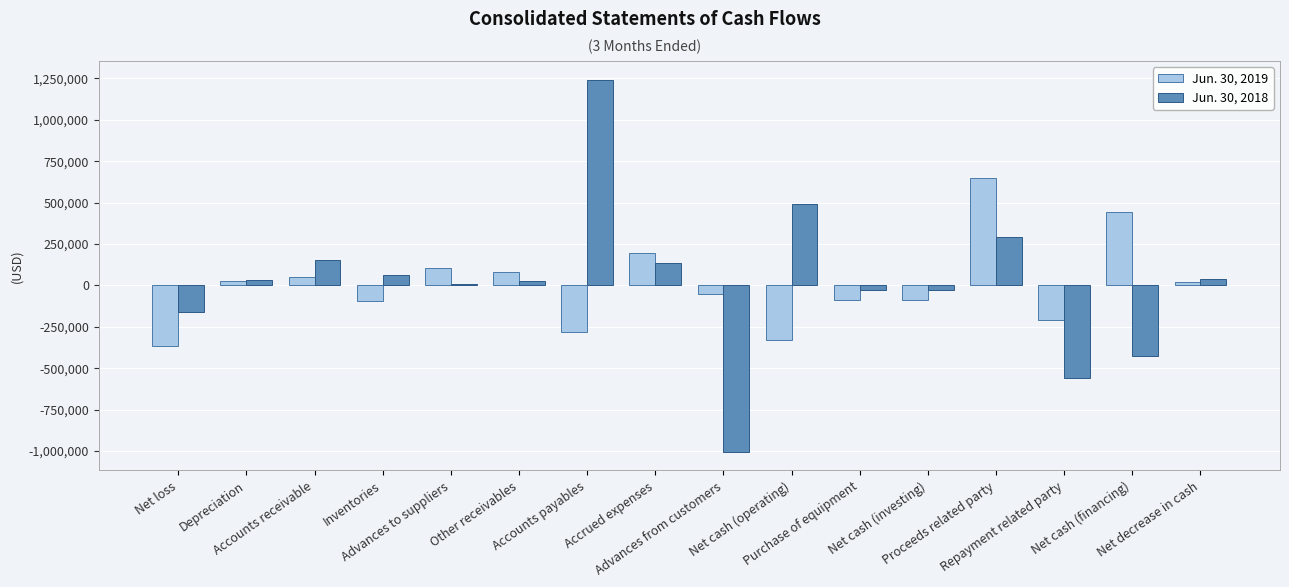

What is the label of the 14th bar from the left?

Repayment related party